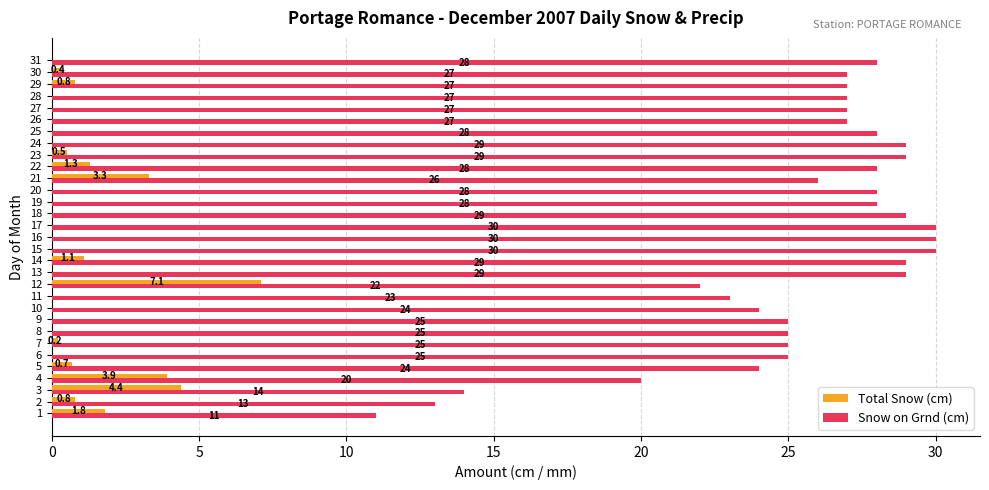

The Snow on Grnd (cm) series shows 29.0 at 13. True or false?

True